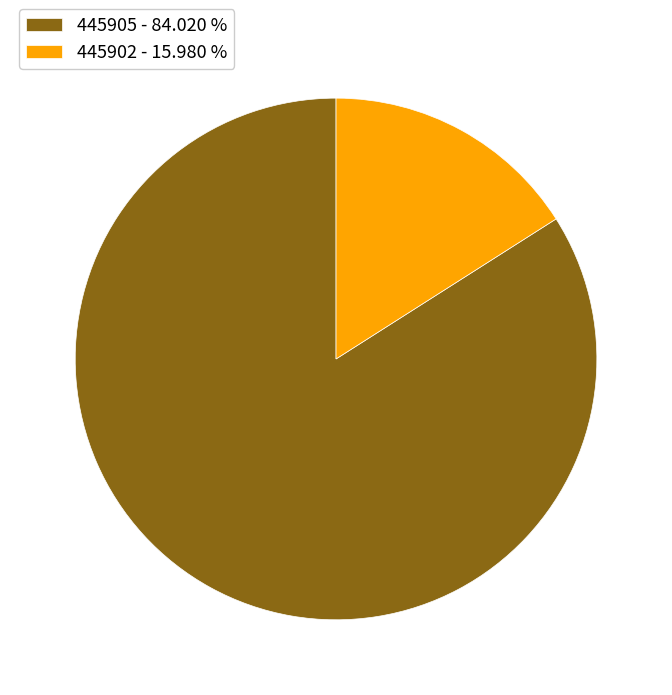

Which category has the smallest portion of the pie?

445902